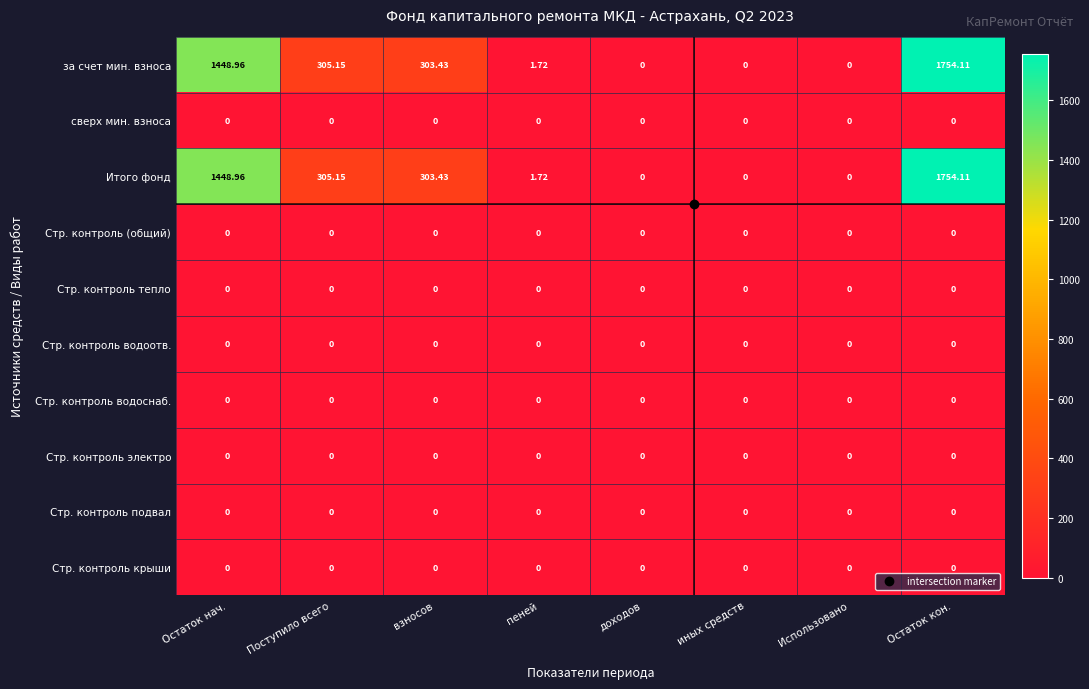

Where is Итого фонд nearest to the value 877?

Поступило всего